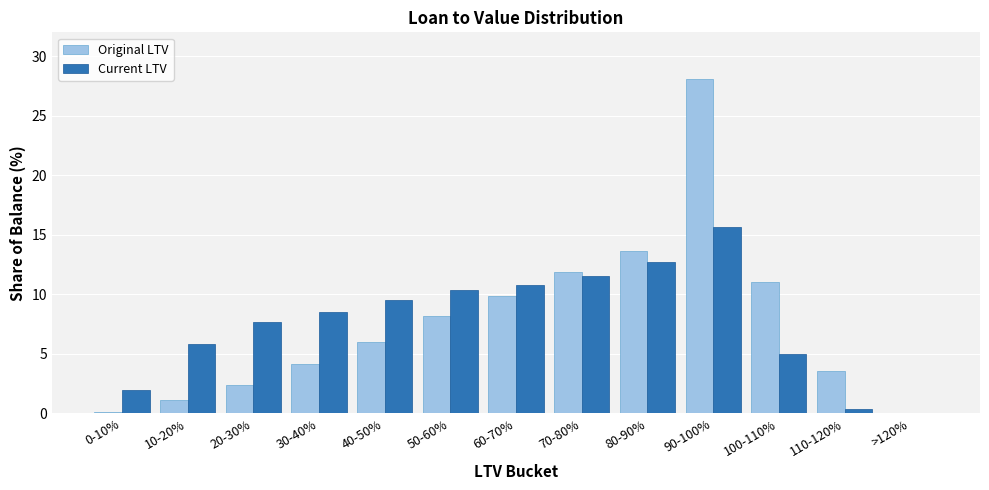

Between 0-10% and 80-90%, which series saw the biggest shift?

Original LTV